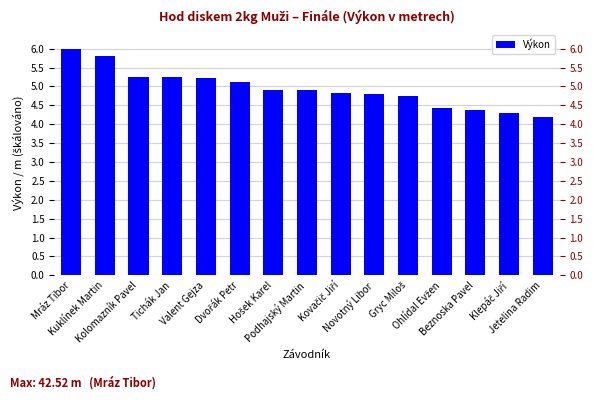

Reading left to right, what are all the values shown in this chart?

Mráz Tibor=6.0	Kuklínek Martin=5.8	Kolomazník Pavel=5.3	Tichák Jan=5.2	Valent Gejza=5.2	Dvořák Petr=5.1	Hošek Karel=4.9	Podhajský Martin=4.9	Kovačič Jiří=4.8	Novotný Libor=4.8	Gryc Miloš=4.7	Ohlídal Evžen=4.4	Beznoska Pavel=4.4	Klepáč Jiří=4.3	Jetelina Radim=4.2